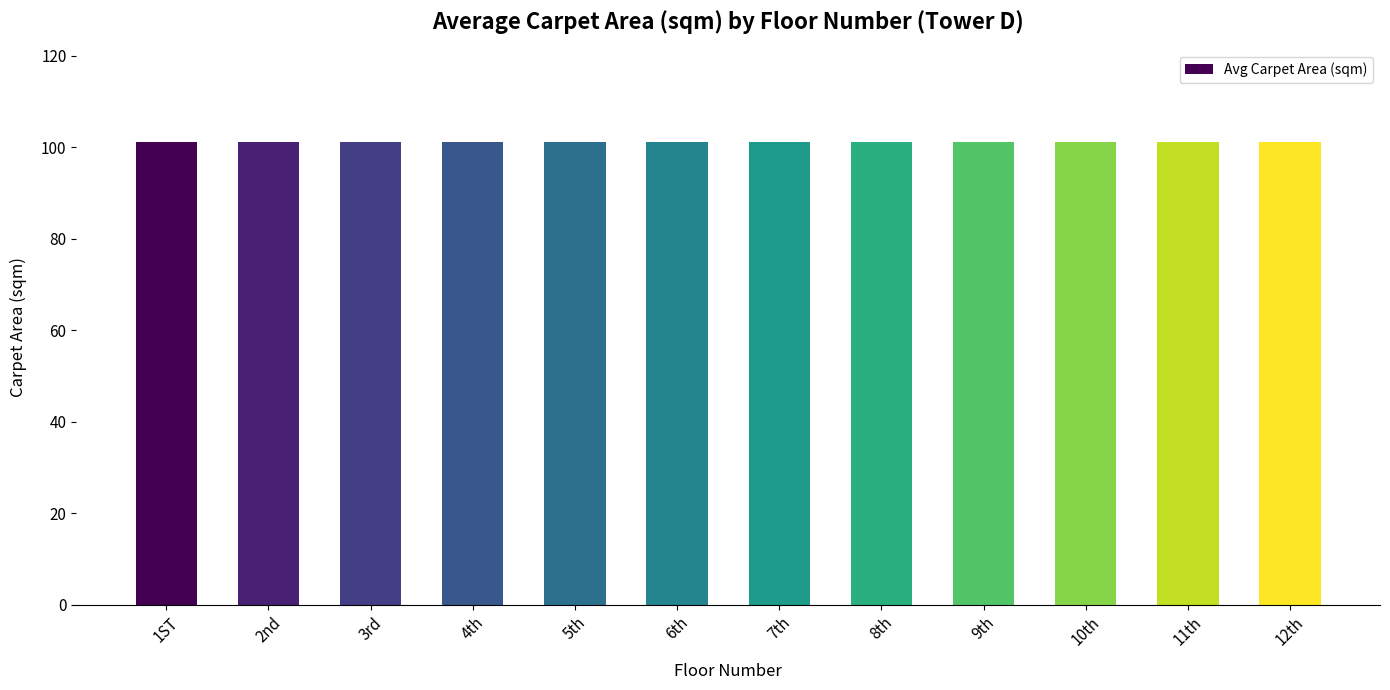

Rank the categories by value from highest to lowest.

1ST, 2nd, 5th, 6th, 9th, 10th, 3rd, 4th, 7th, 8th, 11th, 12th